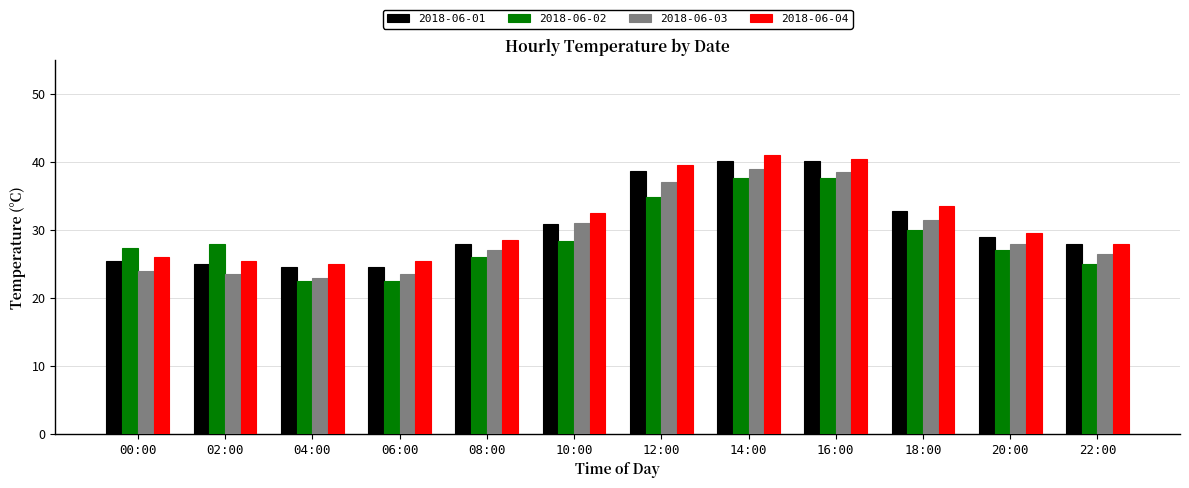

What is the sum of the 2018-06-02 values at 10:00 and 12:00?

63.2